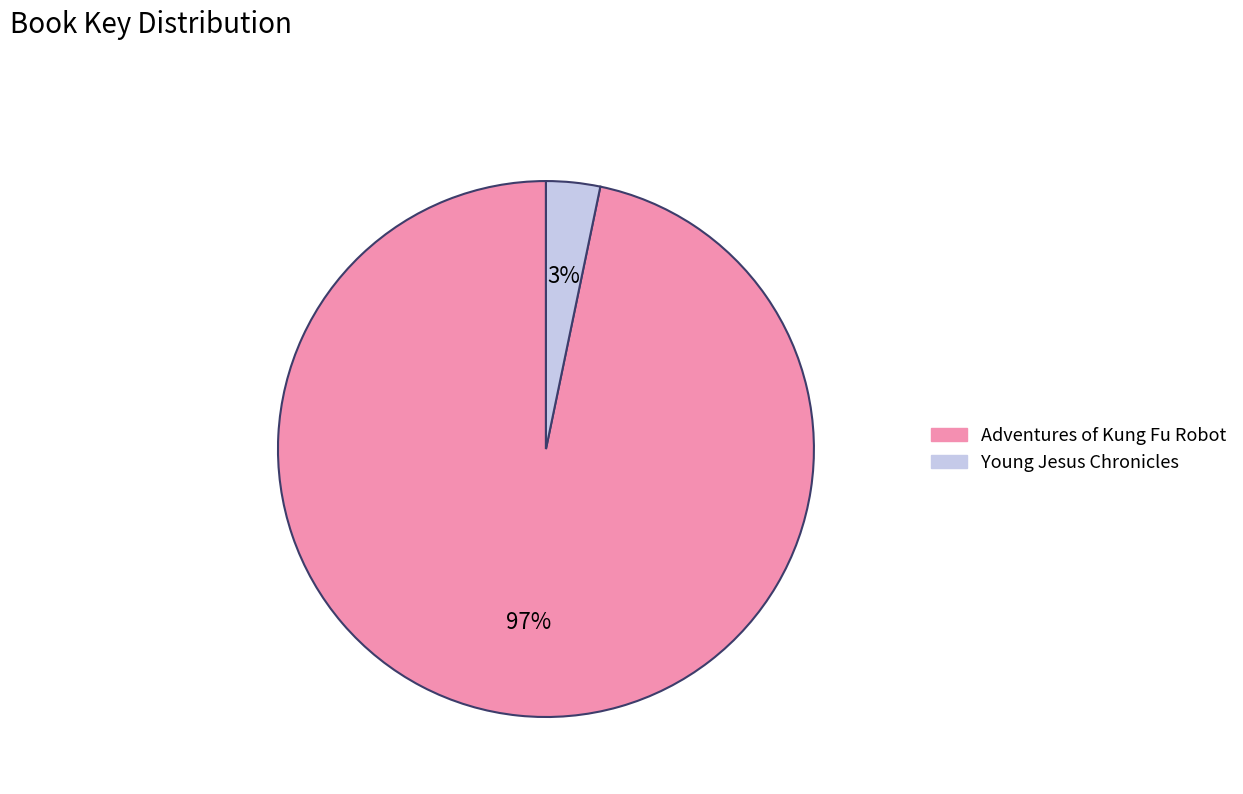

Which category has the biggest portion of the pie?

Adventures of Kung Fu Robot